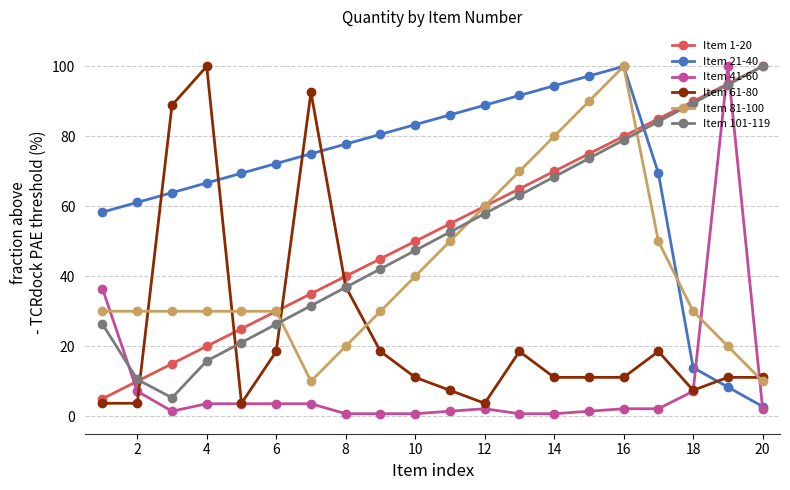

What is the value of the Item 101-119 point at the 12th from the left?

57.9